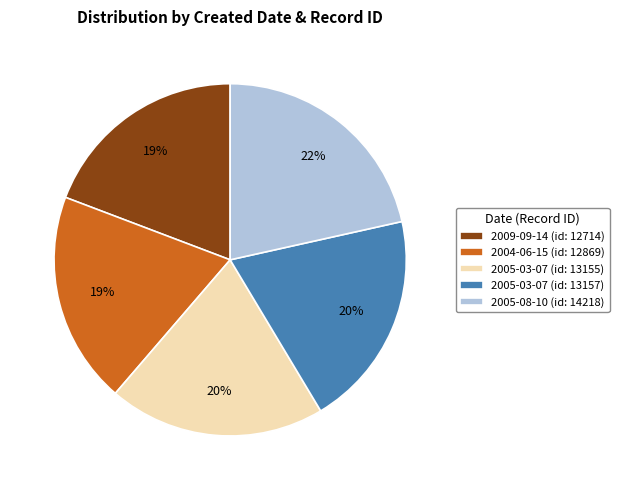

How many segments does this pie chart have?

5